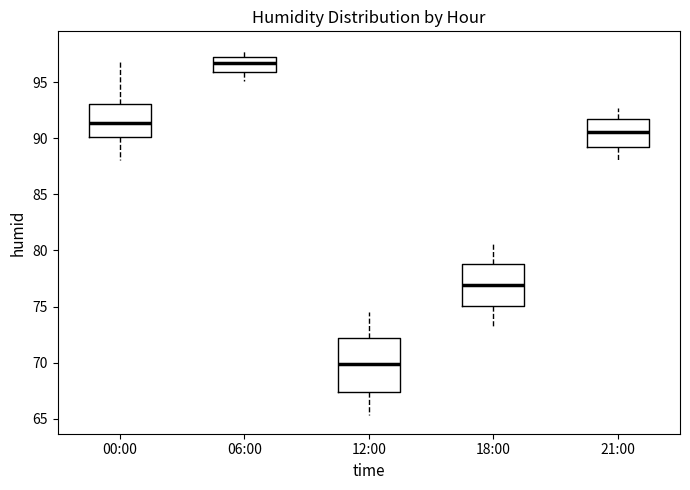

Reading left to right, transcribe this box plot: for each box, give where its median line is, the range the box spans, and where its two whiskers end, as read against the y-axis. The values are not printed on the chart, so give them approximately, as read against the axis.

00:00: median 91.5, box 90.0 to 93.0, whiskers 88.0 to 97.0
06:00: median 97.0, box 96.0 to 97.5, whiskers 95.0 to 98.0
12:00: median 70.0, box 67.5 to 72.0, whiskers 65.5 to 74.5
18:00: median 77.0, box 75.0 to 79.0, whiskers 73.5 to 80.5
21:00: median 90.5, box 89.0 to 91.5, whiskers 88.0 to 92.5